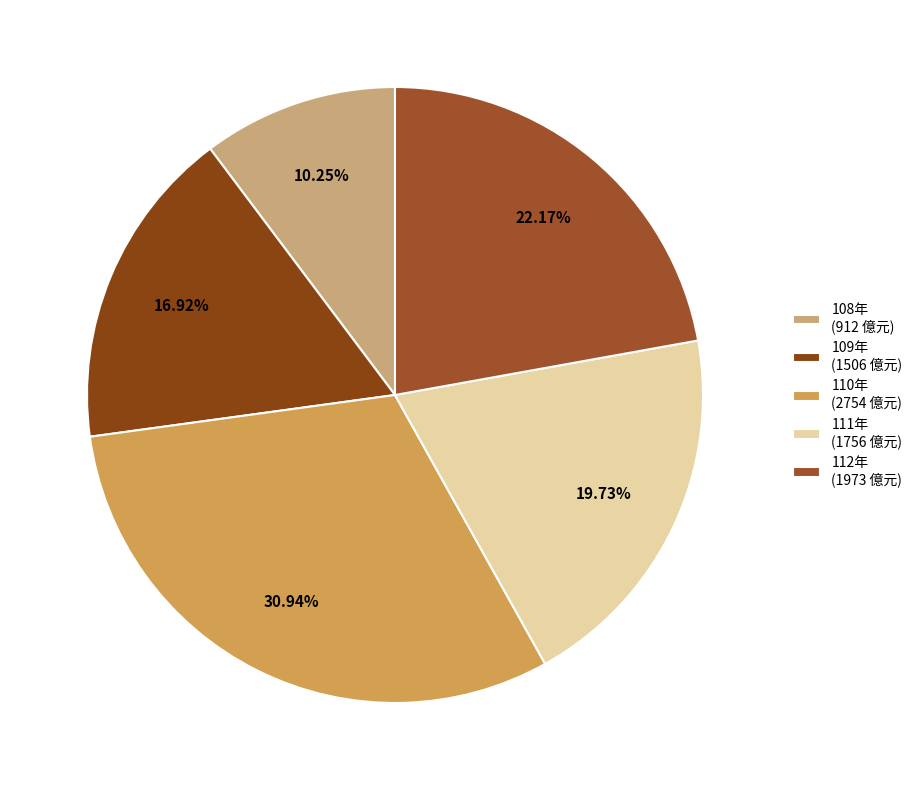

Approximately how many times larger is the value at 109年 compared to 111年?

0.9